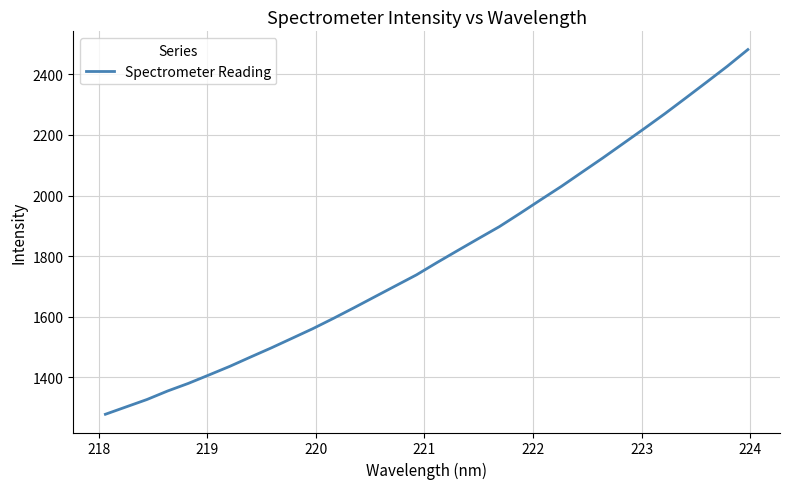

What is the minimum value shown in the chart?

1278.1